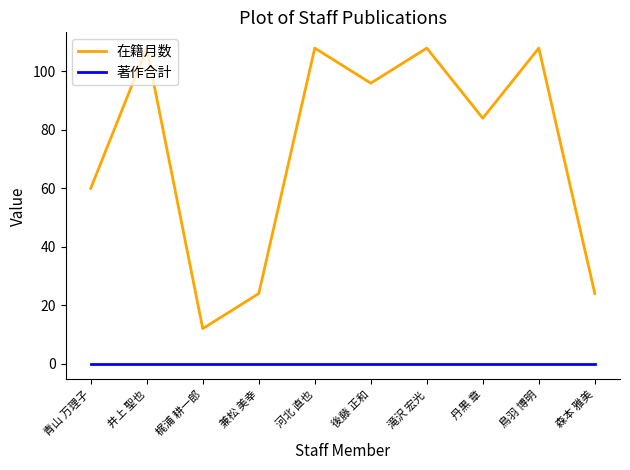

At which label is 在籍月数 closest to 60?

青山 万理子